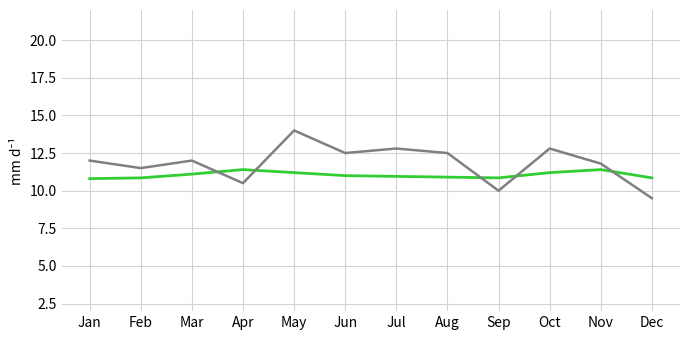

Which label corresponds to the smallest value in the chart?

Dec